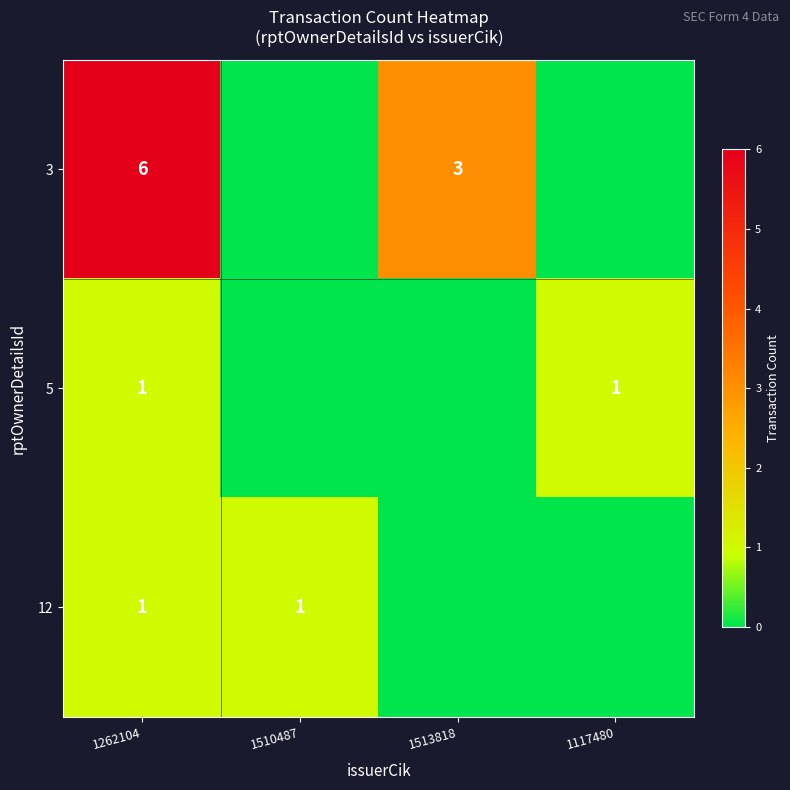

True or false: 5 has a value of 1 at 1117480.

True